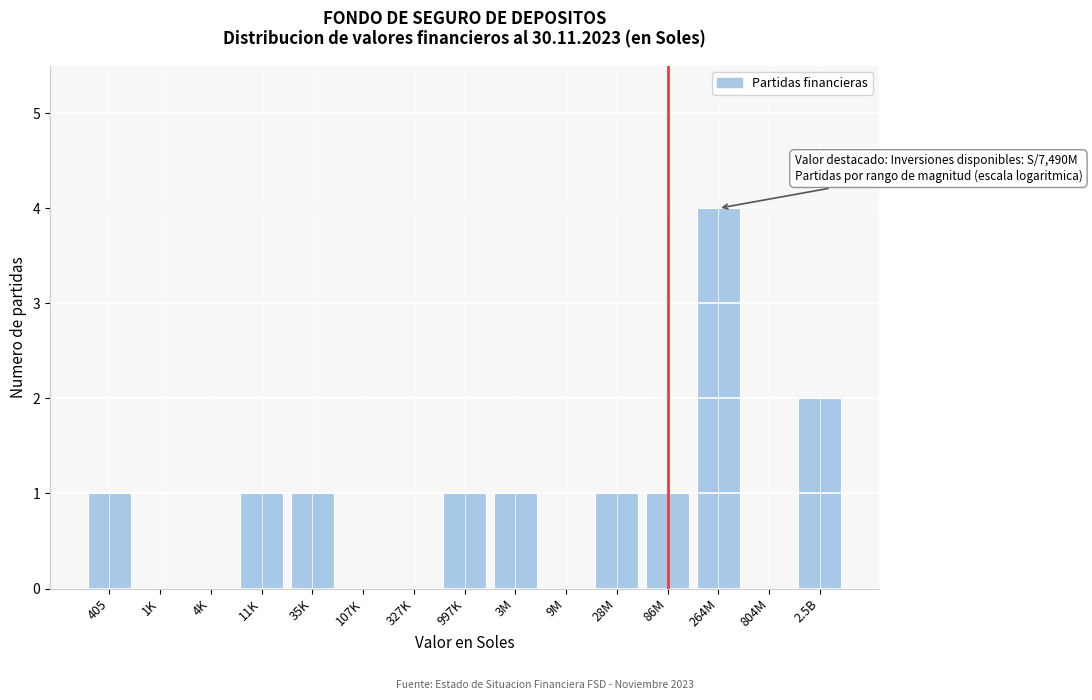

Reading left to right, what are all the values shown in this chart?

405=1	1K=0	4K=0	11K=1	35K=1	107K=0	327K=0	997K=1	3M=1	9M=0	28M=1	86M=1	264M=4	804M=0	2.5B=2